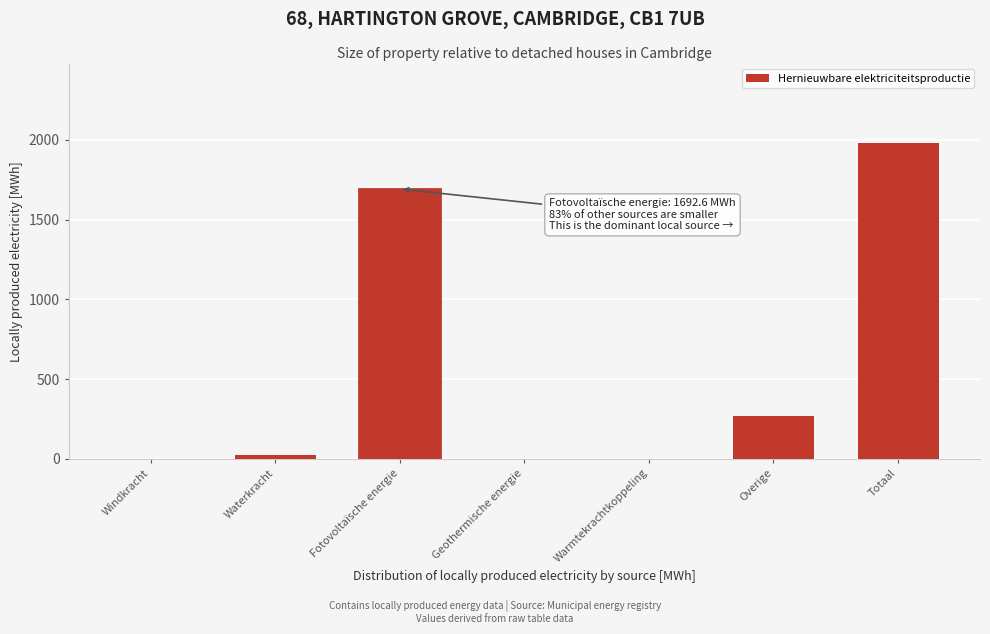

Reading right to left, extract all data points from this chart.

Totaal=1983.6	Overige=270.0	Warmtekrachtkoppeling=0.0	Geothermische energie=0.0	Fotovoltaïsche energie=1692.6	Waterkracht=21.0	Windkracht=0.0